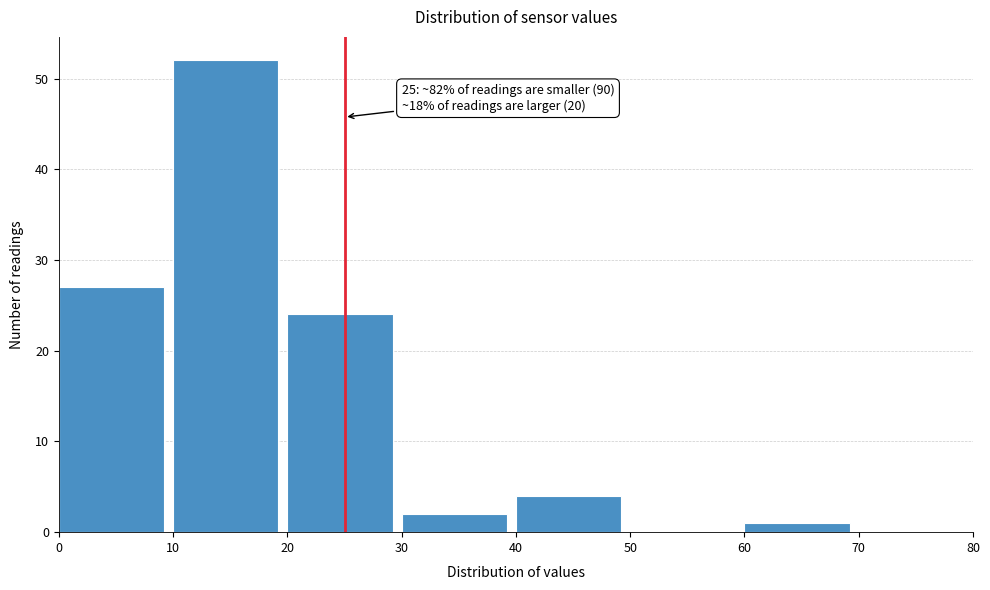

Which range on the x-axis has the tallest bar?

10 to 20